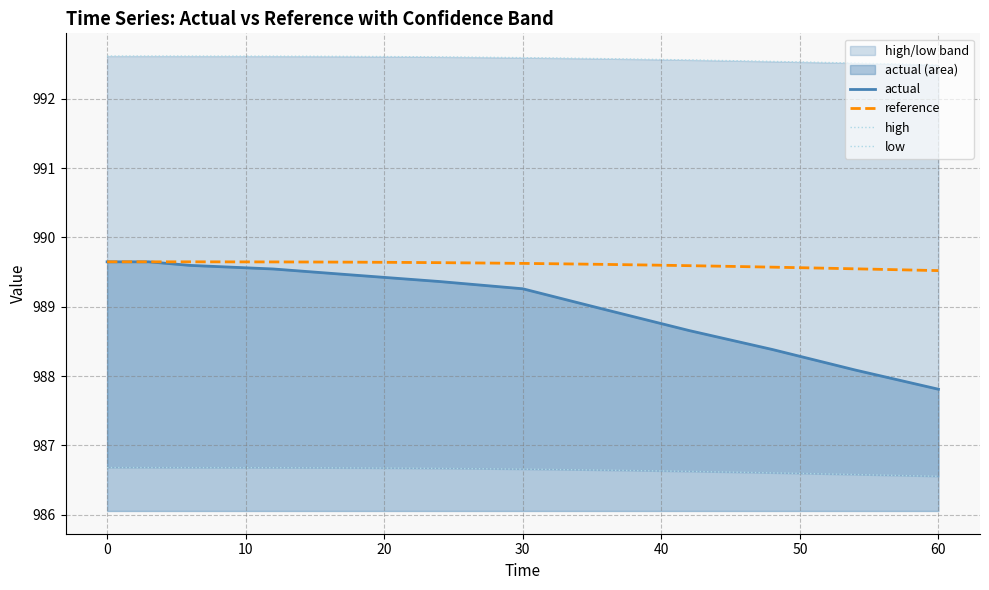

Does the chart have visible grid lines?

Yes